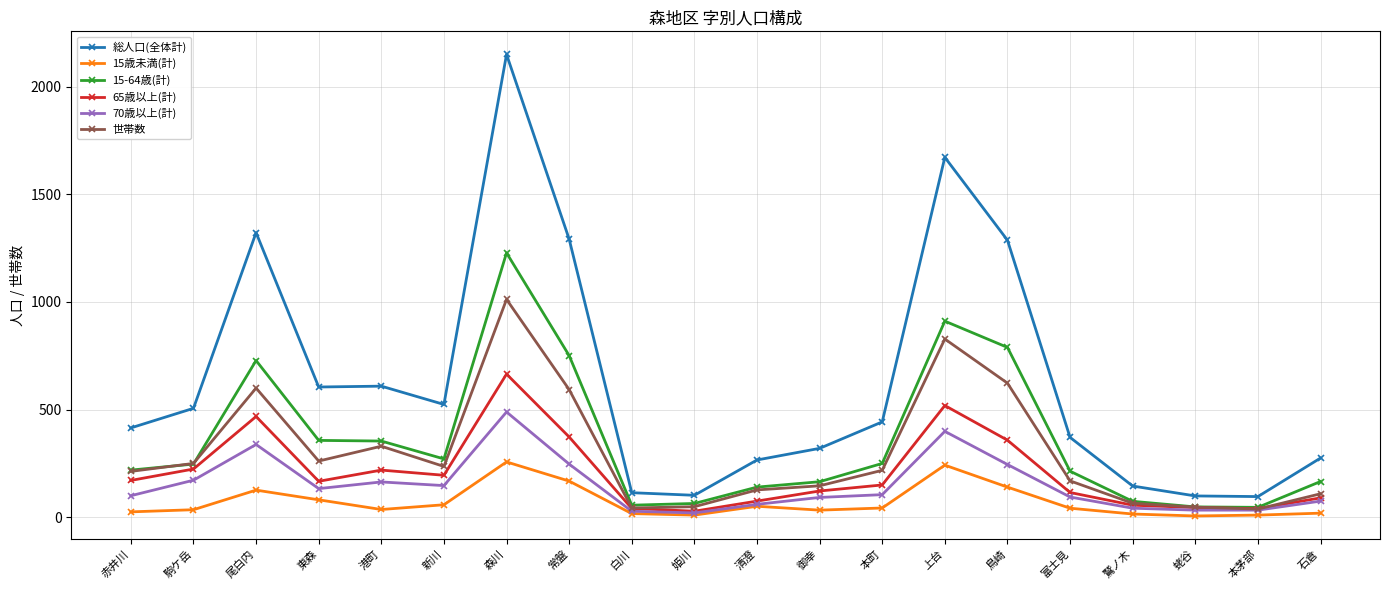

Rank the series by their maximum value, from highest to lowest.

総人口(全体計), 15-64歳(計), 世帯数, 65歳以上(計), 70歳以上(計), 15歳未満(計)